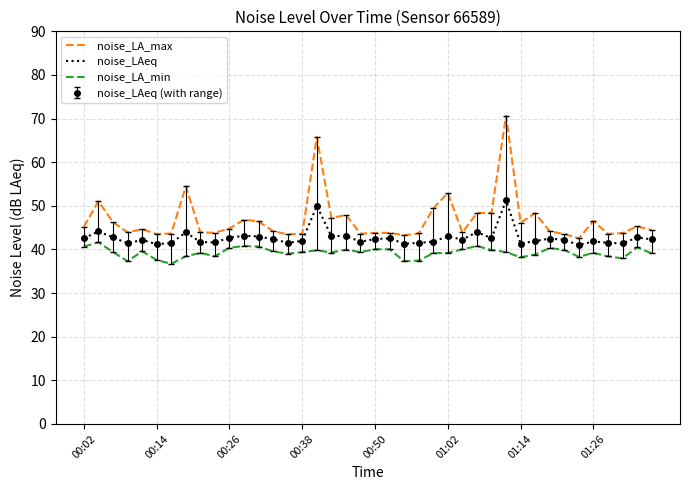

Reading left to right, extract all data points from this chart.

noise_LA_max: 45.2	51.0	46.2	43.9	44.6	43.5	43.6	54.5	43.9	43.8	44.8	46.8	46.4	44.2	43.4	43.6	65.8	47.2	47.9	43.6	43.8	43.8	43.3	43.7	49.4	53.0	43.9	48.4	48.4	70.7	46.1	48.3	44.2	43.5	42.5	46.5	43.6	43.7	45.3	44.4
noise_LAeq: 42.6	44.1	42.8	41.4	42.2	41.2	41.5	43.9	41.7	41.6	42.7	43.1	43.0	42.4	41.5	42.0	50.0	43.0	43.1	41.8	42.4	42.5	41.3	41.5	41.8	43.0	42.3	44.0	42.6	51.2	41.3	41.9	42.5	42.2	41.0	41.8	41.5	41.4	42.8	42.3
noise_LA_min: 40.7	41.6	39.4	37.3	39.6	37.6	36.7	38.4	39.2	38.4	40.4	40.8	40.7	39.6	39.0	39.4	39.8	39.3	40.0	39.4	40.0	40.0	37.3	37.5	39.1	39.2	40.0	40.8	39.9	39.4	38.2	38.8	40.3	39.9	38.3	39.2	38.4	38.0	40.5	39.1